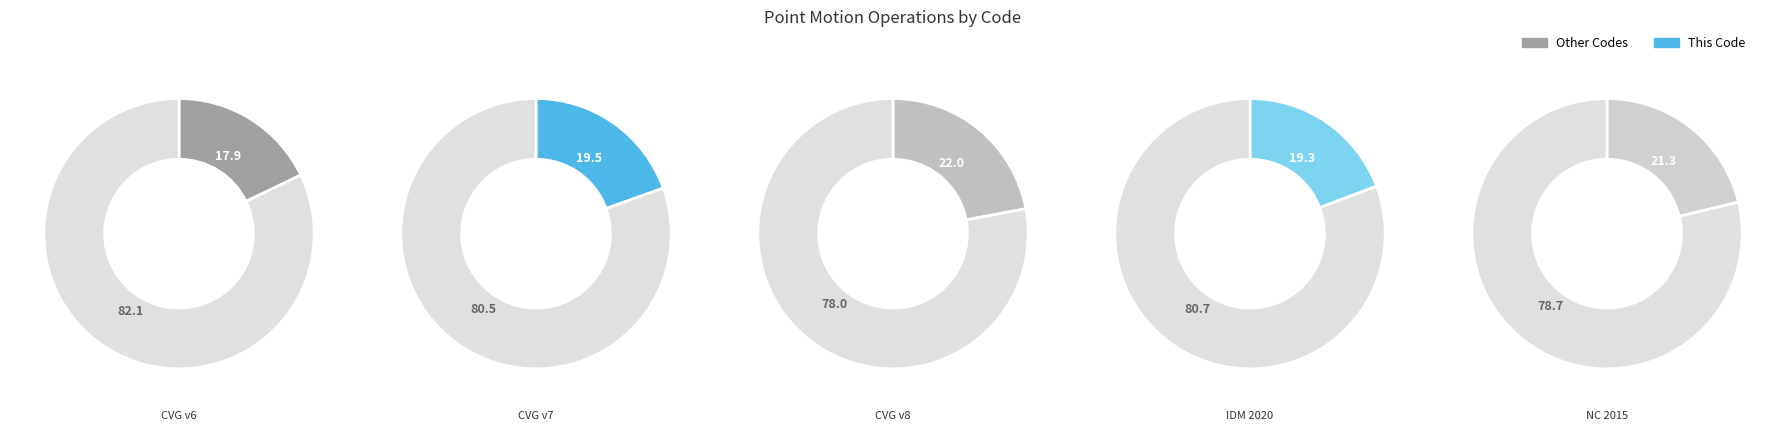

How many segments does this pie chart have?

5